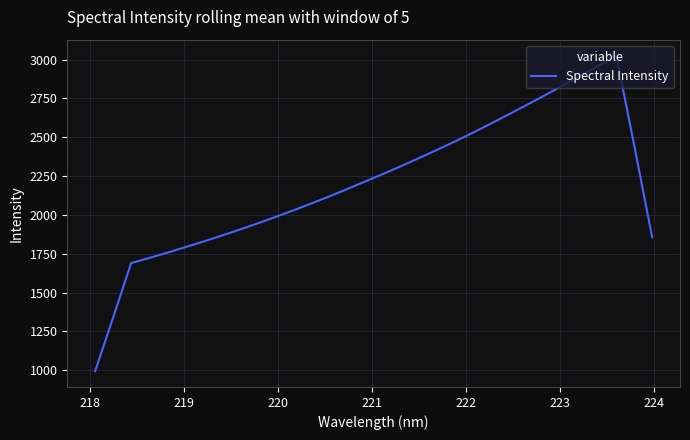

What is the smallest value displayed?

994.4